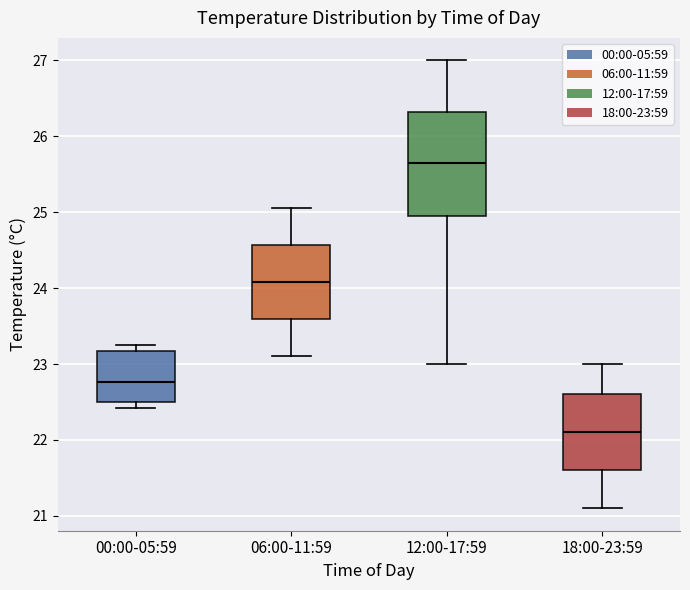

Where is the upper edge of the box for 06:00-11:59 on the y-axis? The values are not printed on the chart, so give them approximately, as read against the axis.

24.6